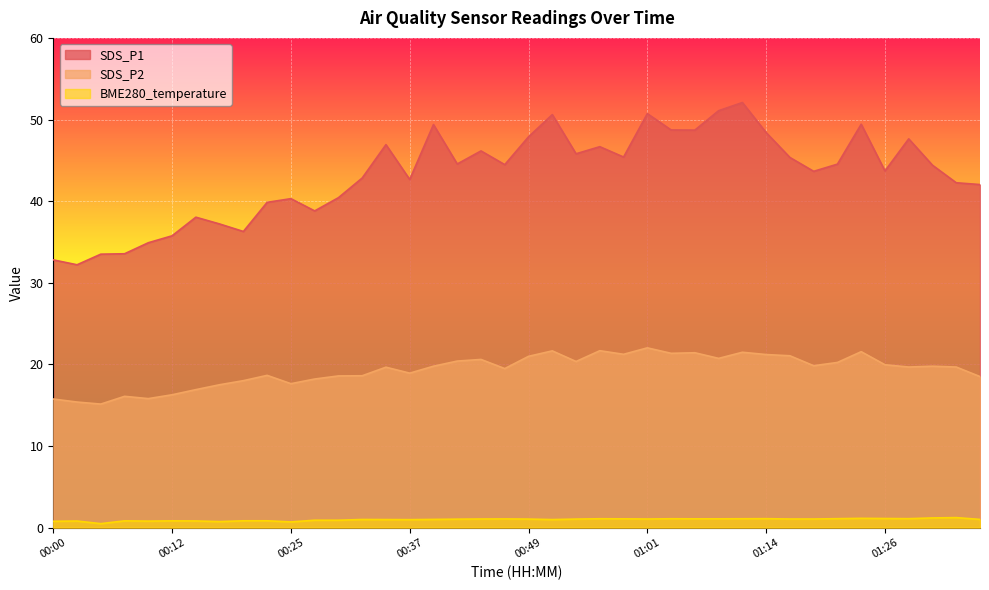

Reading left to right, what are all the values shown in this chart?

SDS_P1: 00:00=32.8	00:03=32.2	00:05=33.5	00:07=33.5	00:10=34.9	00:12=35.8	00:15=38.0	00:17=37.2	00:20=36.3	00:22=39.9	00:25=40.3	00:27=38.8	00:30=40.4	00:32=42.8	00:34=46.9	00:37=42.6	00:39=49.4	00:42=44.5	00:44=46.1	00:47=44.5	00:49=47.9	00:52=50.6	00:54=45.8	00:56=46.7	00:59=45.4	01:01=50.7	01:04=48.7	01:06=48.7	01:09=51.1	01:11=52.1	01:14=48.4	01:16=45.4	01:19=43.6	01:21=44.5	01:24=49.4	01:26=43.7	01:28=47.6	01:34=44.4	01:36=42.2	01:39=42.0
SDS_P2: 00:00=15.8	00:03=15.4	00:05=15.1	00:07=16.1	00:10=15.8	00:12=16.3	00:15=16.9	00:17=17.5	00:20=18.0	00:22=18.6	00:25=17.6	00:27=18.2	00:30=18.6	00:32=18.6	00:34=19.6	00:37=18.9	00:39=19.8	00:42=20.4	00:44=20.6	00:47=19.5	00:49=21.0	00:52=21.6	00:54=20.4	00:56=21.7	00:59=21.2	01:01=22.0	01:04=21.4	01:06=21.4	01:09=20.7	01:11=21.5	01:14=21.2	01:16=21.1	01:19=19.8	01:21=20.2	01:24=21.6	01:26=19.9	01:28=19.7	01:34=19.8	01:36=19.7	01:39=18.5
BME280_temperature: 00:00=0.8	00:03=0.8	00:05=0.5	00:07=0.8	00:10=0.8	00:12=0.8	00:15=0.8	00:17=0.7	00:20=0.8	00:22=0.8	00:25=0.7	00:27=0.9	00:30=0.9	00:32=1.0	00:34=1.0	00:37=1.0	00:39=1.0	00:42=1.0	00:44=1.1	00:47=1.1	00:49=1.0	00:52=1.0	00:54=1.0	00:56=1.1	00:59=1.1	01:01=1.1	01:04=1.1	01:06=1.1	01:09=1.1	01:11=1.1	01:14=1.1	01:16=1.1	01:19=1.1	01:21=1.1	01:24=1.1	01:26=1.1	01:28=1.1	01:34=1.2	01:36=1.2	01:39=1.0